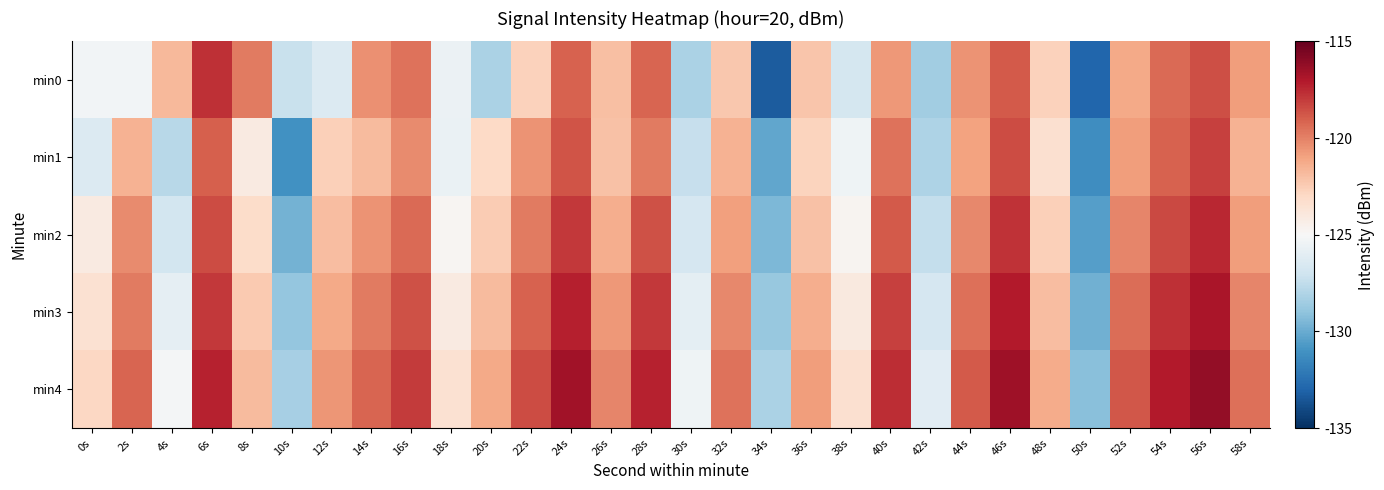

Between 12s and 18s, which is larger?

18s